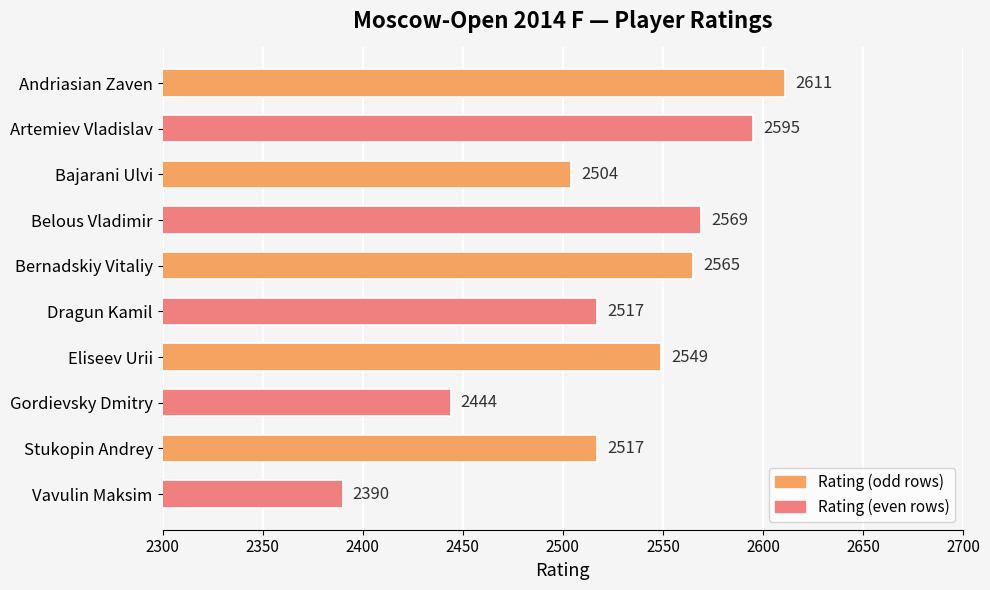

What is the sum of all values?

25261